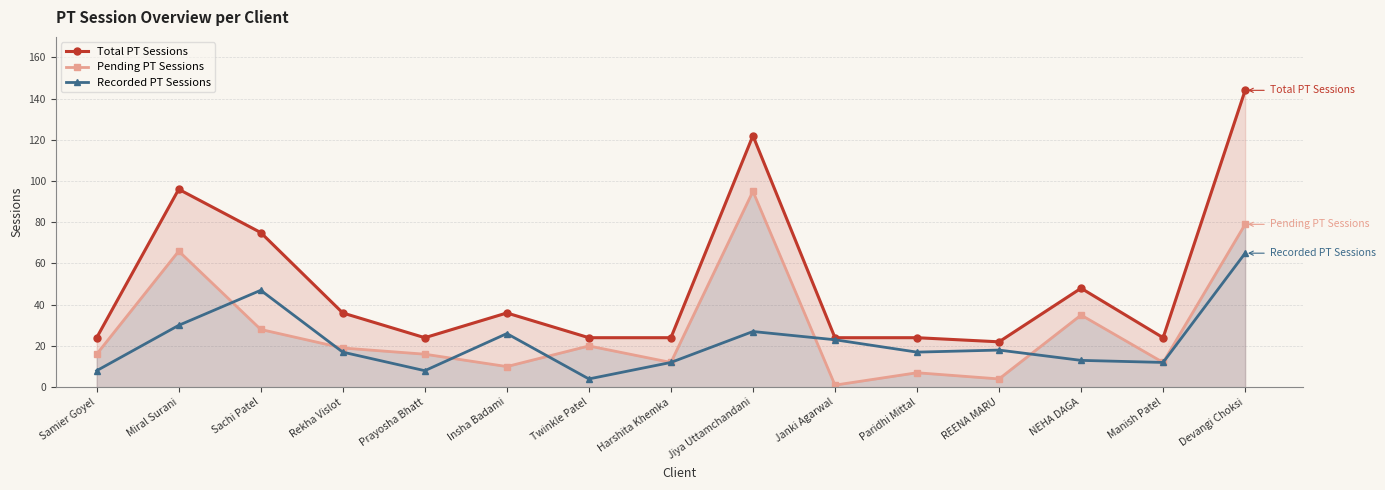

True or false: Recorded PT Sessions and Total PT Sessions cross at least once.

False